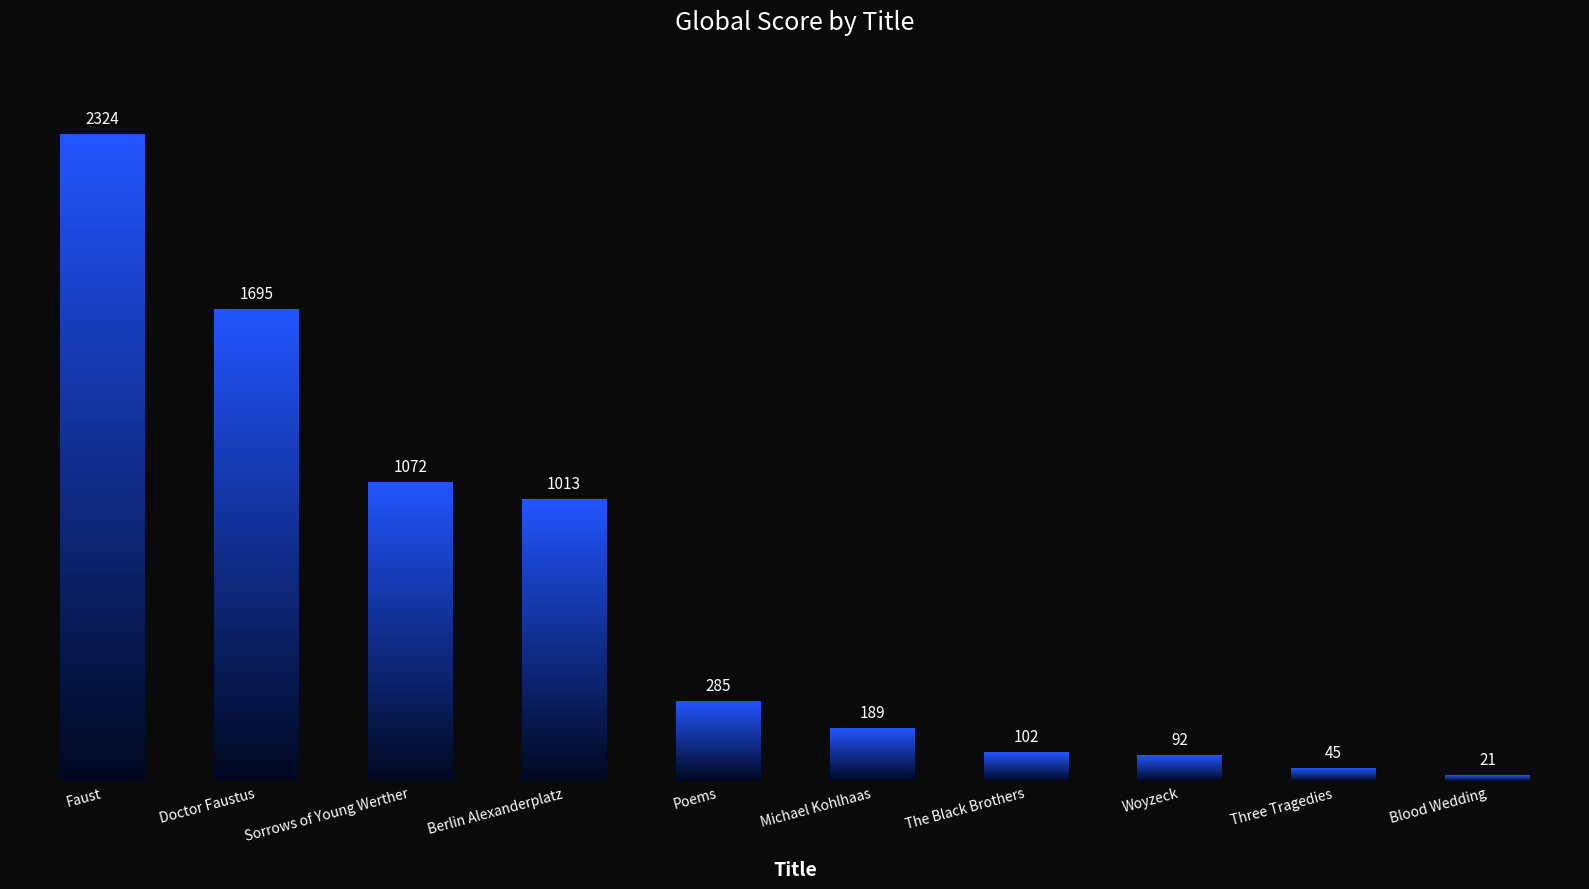

Reading left to right, list all the values displayed in this chart.

Faust=2324	Doctor Faustus=1695	Sorrows of Young Werther=1072	Berlin Alexanderplatz=1013	Poems=285	Michael Kohlhaas=189	The Black Brothers=102	Woyzeck=92	Three Tragedies=45	Blood Wedding=21